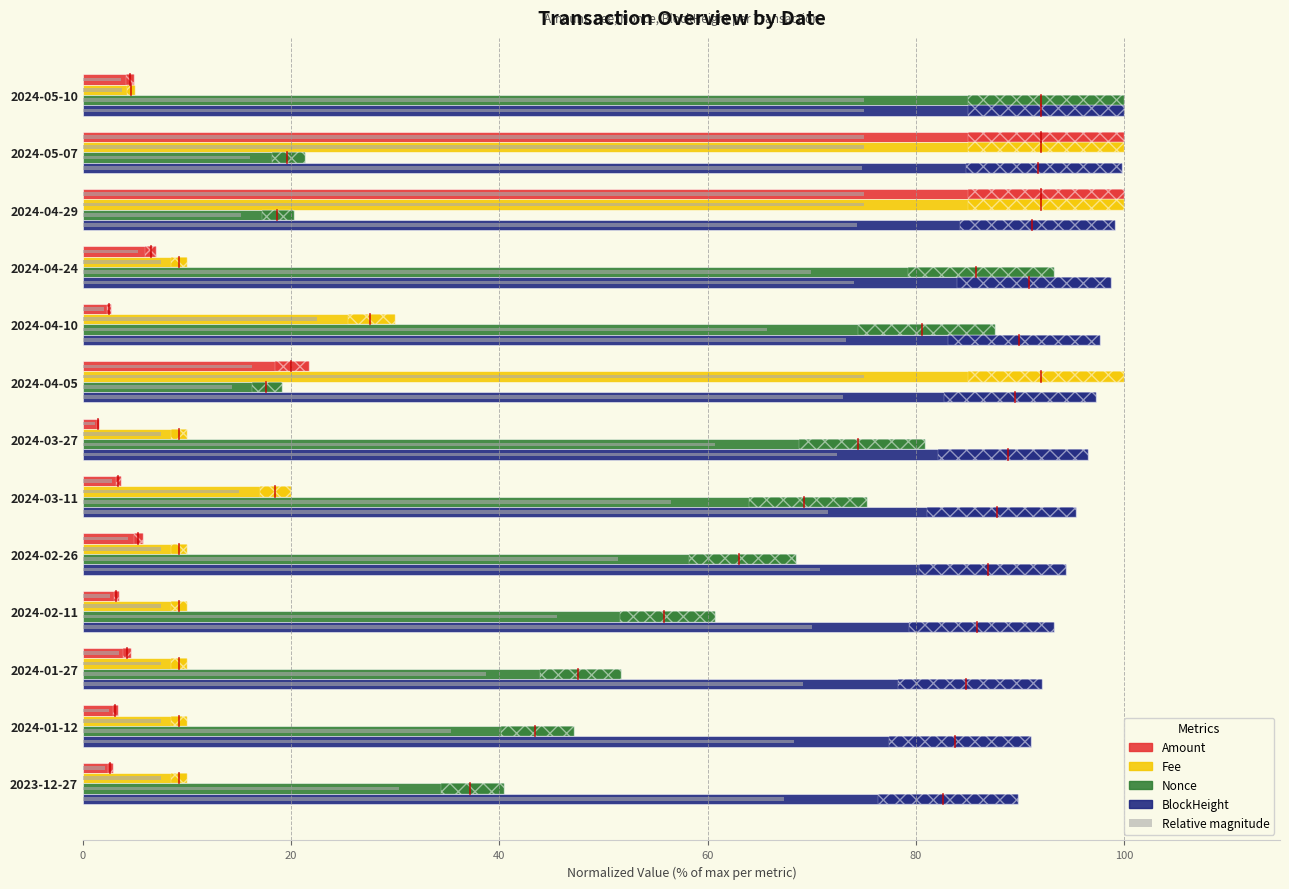

Reading right to left, extract all data points from this chart.

Amount: 2.9	3.4	4.6	3.5	5.7	3.7	1.6	21.7	2.7	7.1	100.0	100.0	4.9
Fee: 10.0	10.0	10.0	10.0	10.0	20.0	10.0	100.0	30.0	10.0	100.0	100.0	5.0
Nonce: 40.4	47.2	51.7	60.7	68.5	75.3	80.9	19.1	87.6	93.3	20.2	21.3	100.0
BlockHeight: 89.9	91.1	92.2	93.3	94.5	95.4	96.6	97.3	97.7	98.8	99.2	99.8	100.0